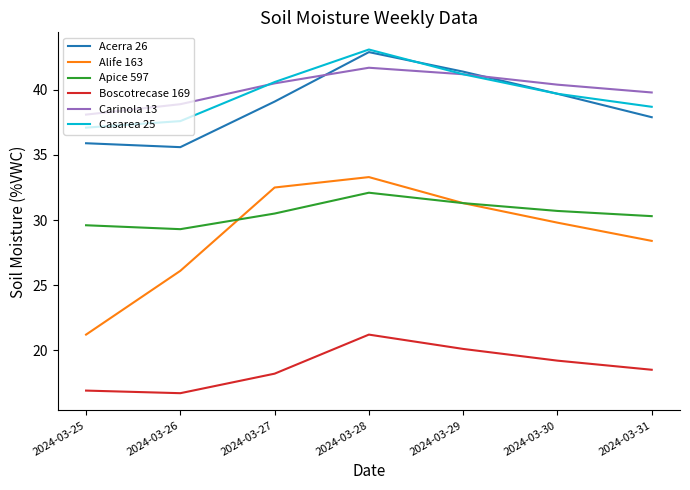

At which label does Alife 163 first exceed 29?

2024-03-27